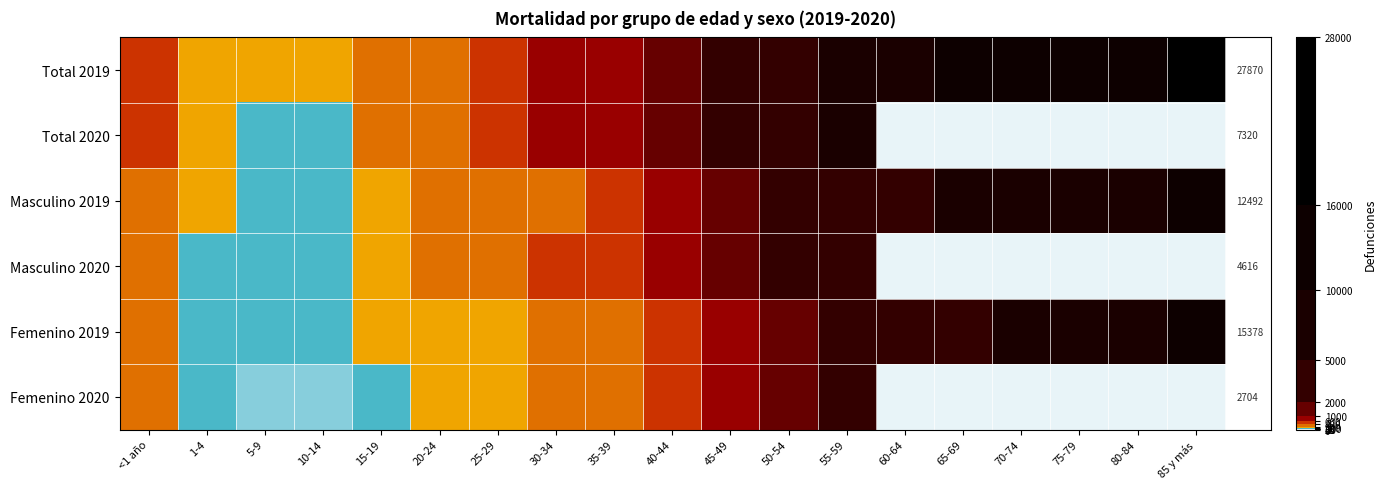

Is it true that Femenino 2019 equals 972 at 45-49?

True